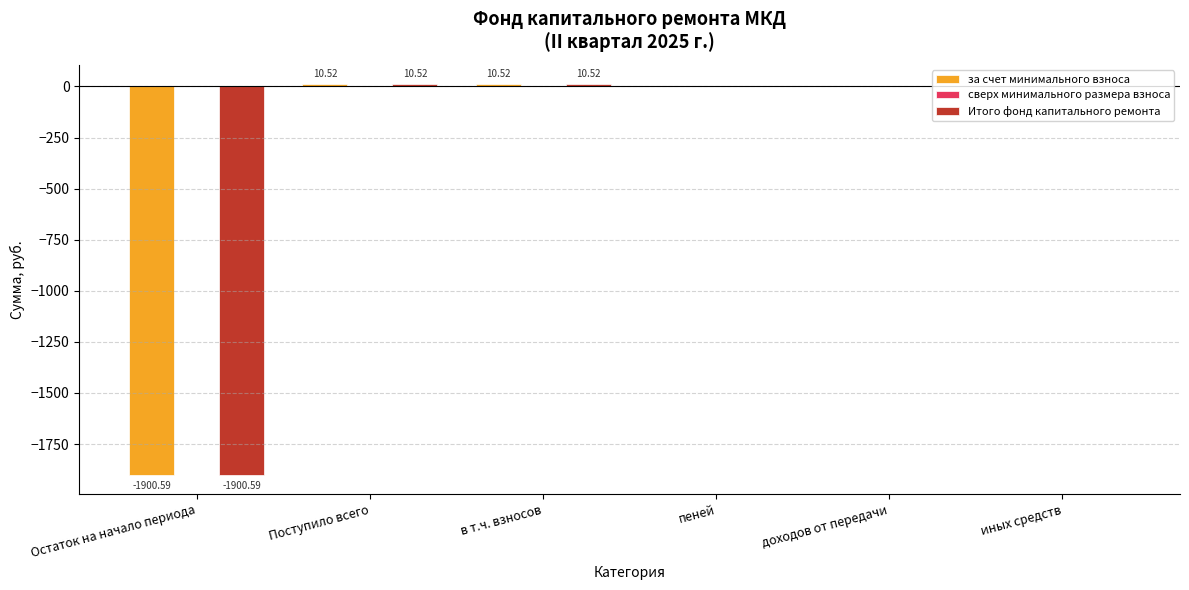

Are the bars horizontal?

No